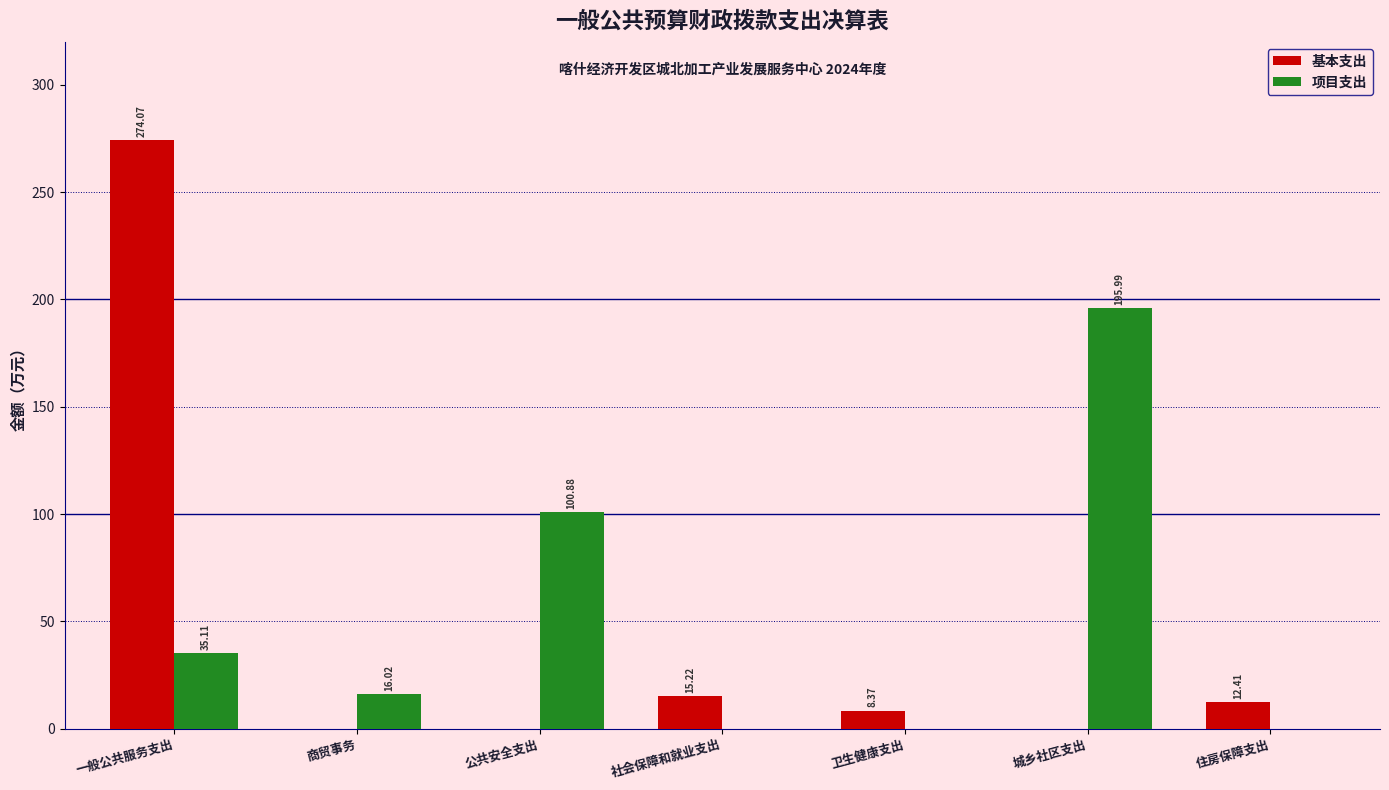

The value of 基本支出 at 社会保障和就业支出 is 4.0. True or false?

False